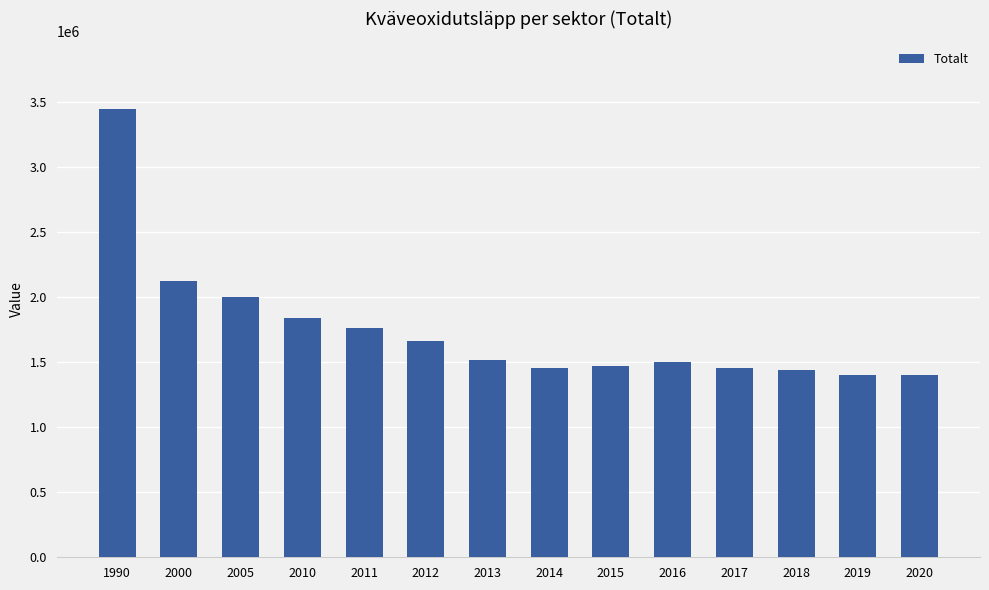

At which label does the data first exceed 1515399?

1990